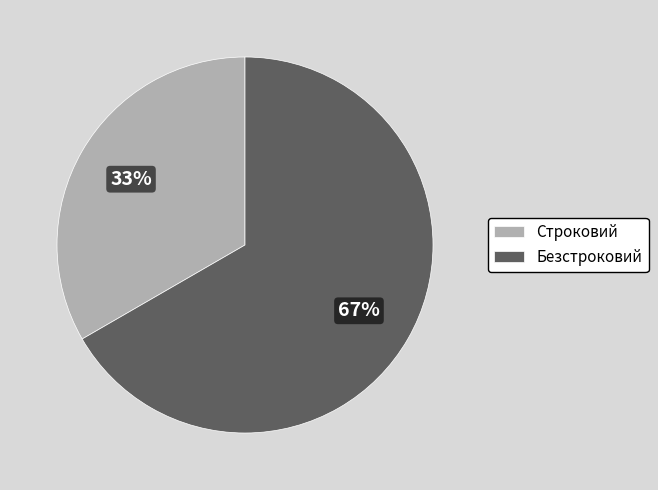

How many slices are in this pie chart?

2